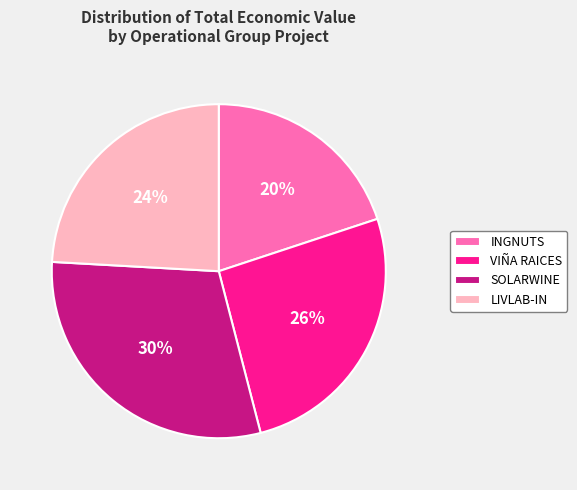

Rank the categories by value from highest to lowest.

SOLARWINE, VIÑA RAICES, LIVLAB-IN, INGNUTS